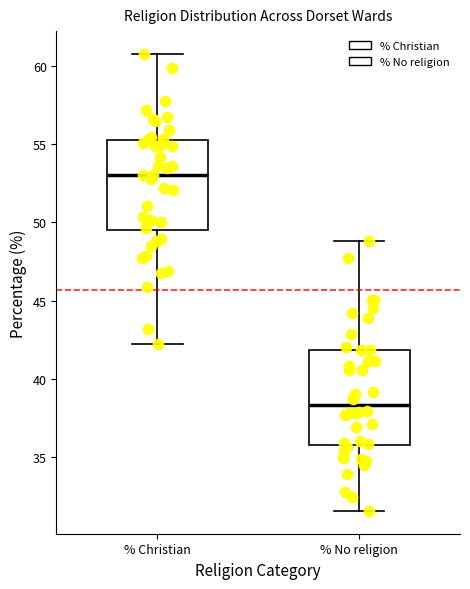

Reading left to right, transcribe this box plot: for each box, give where its median line is, the range the box spans, and where its two whiskers end, as read against the y-axis. The values are not printed on the chart, so give them approximately, as read against the axis.

% Christian: median 53.0, box 49.5 to 55.5, whiskers 42.0 to 61.0
% No religion: median 38.5, box 36.0 to 42.0, whiskers 31.5 to 49.0